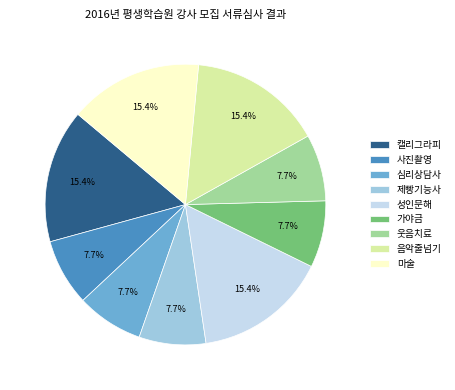

What percentage is NOT represented by 심리상담사?

92.3%